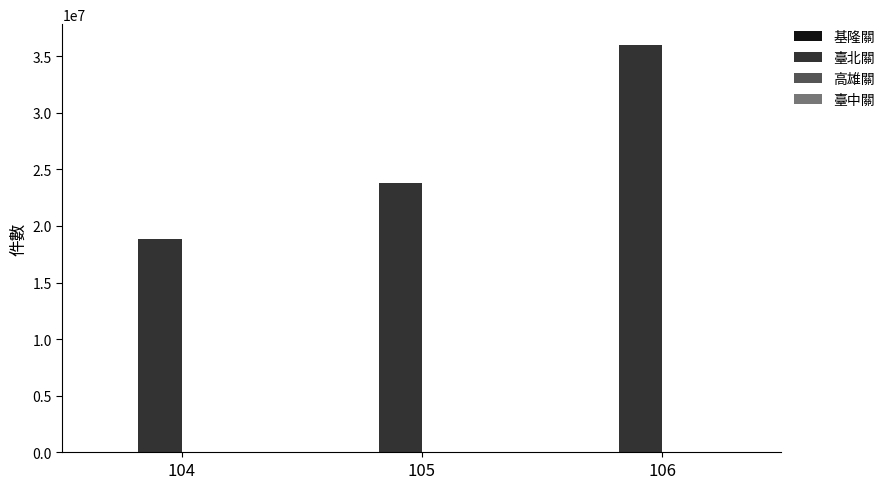

Which series has the largest total across all categories?

臺北關